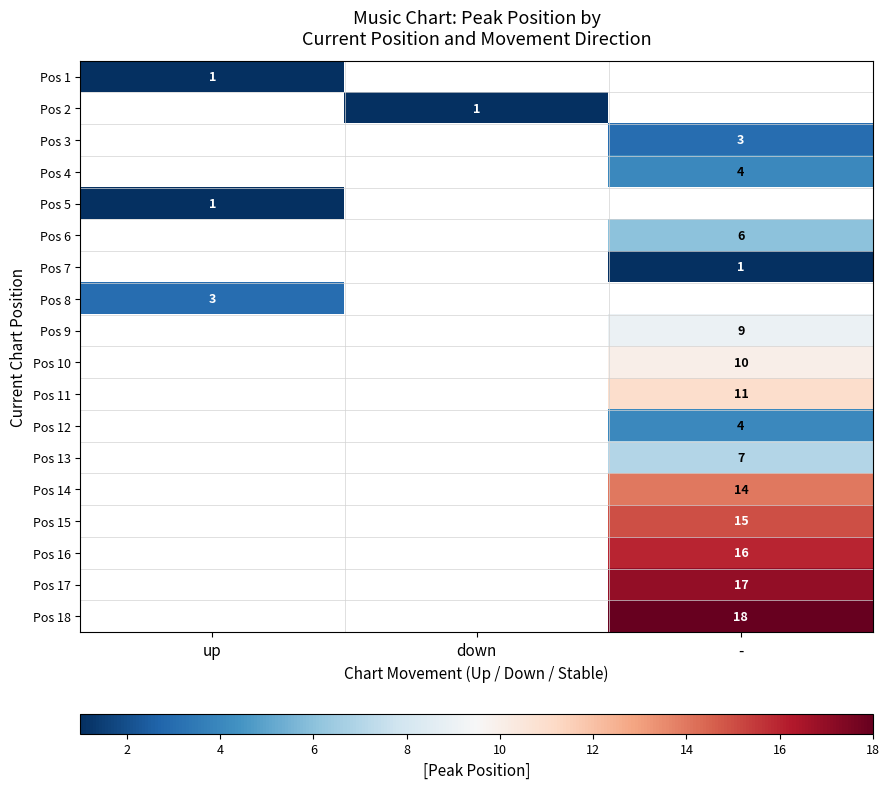

The Pos 16 series shows 16 at -. True or false?

True